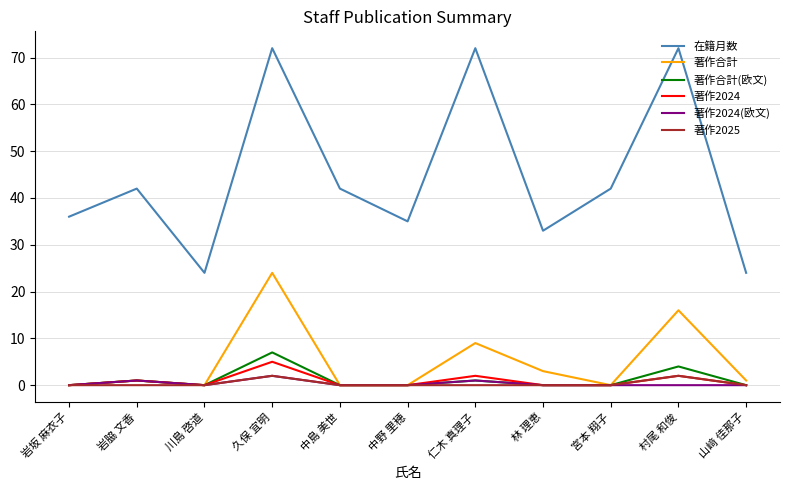

Which category has the highest value in the 著作合計 series?

久保 宜明